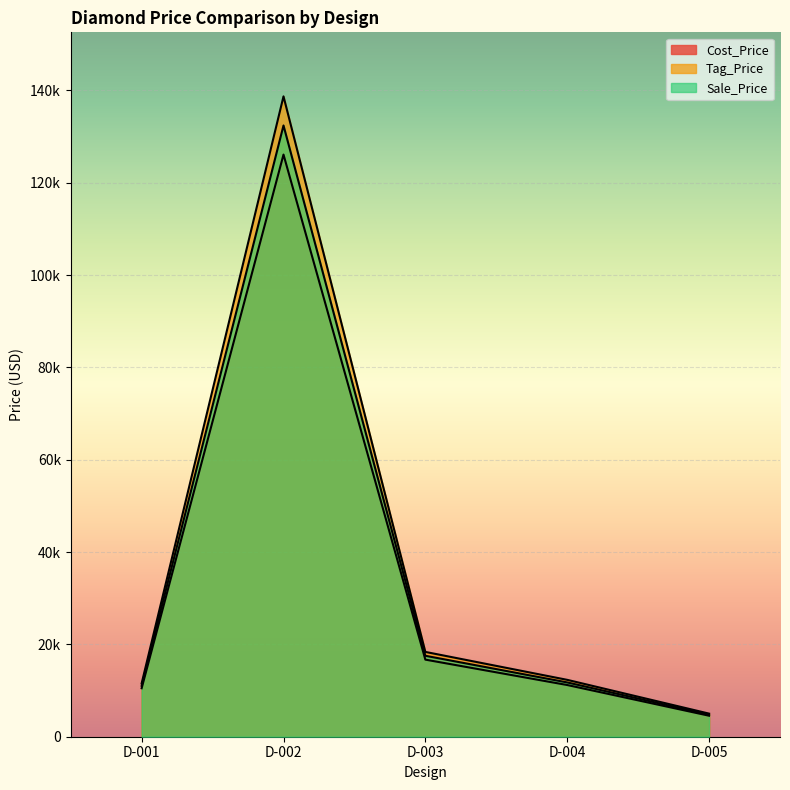

What is the minimum value for Tag_Price?

5005.0